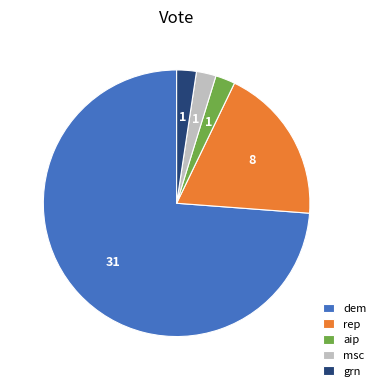

What is the ratio of the value at rep to the value at grn?

8.0